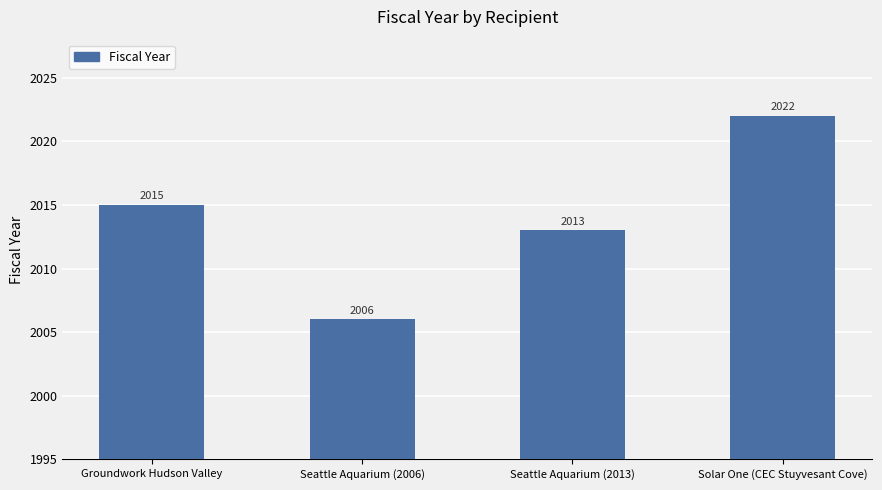

What is the value of the 3rd bar from the left?

2013